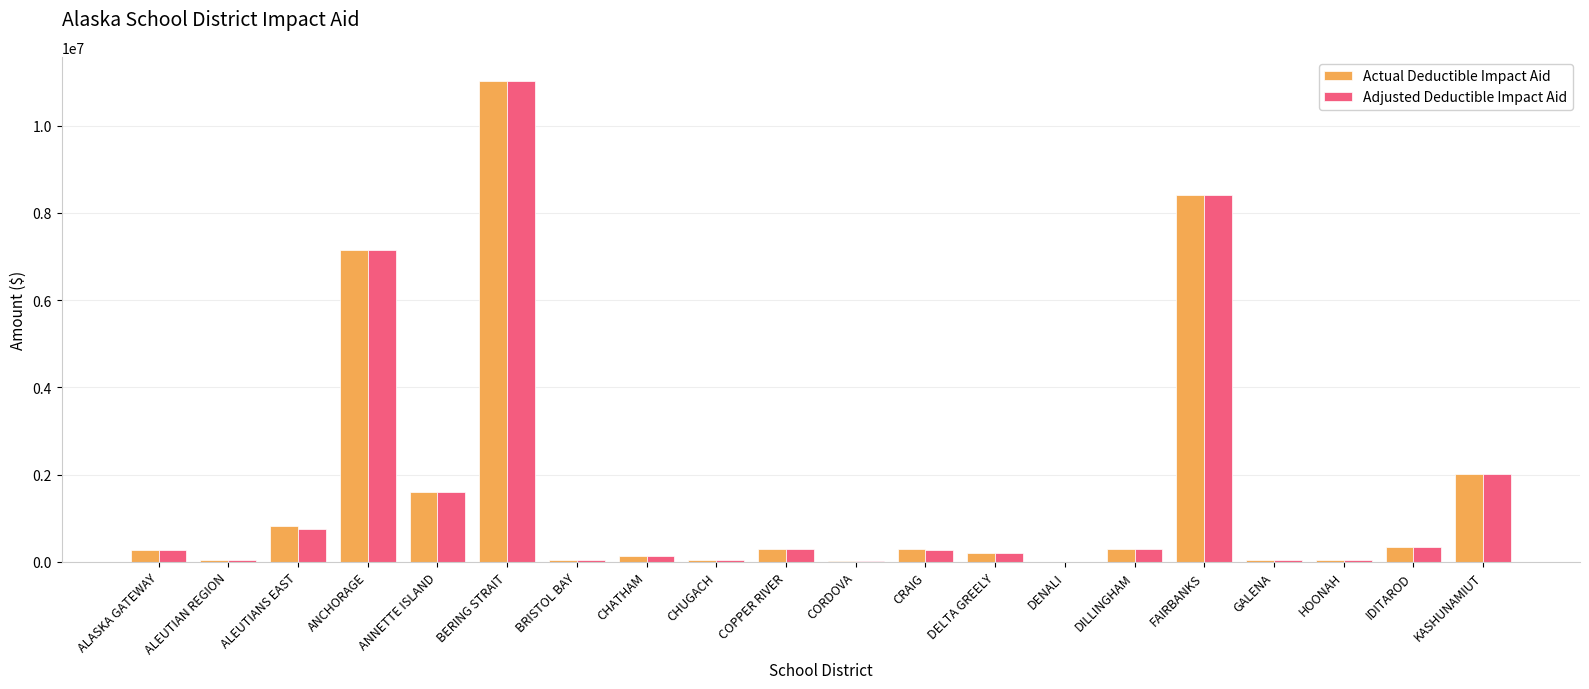

What is the total value across all series at CRAIG?

565105